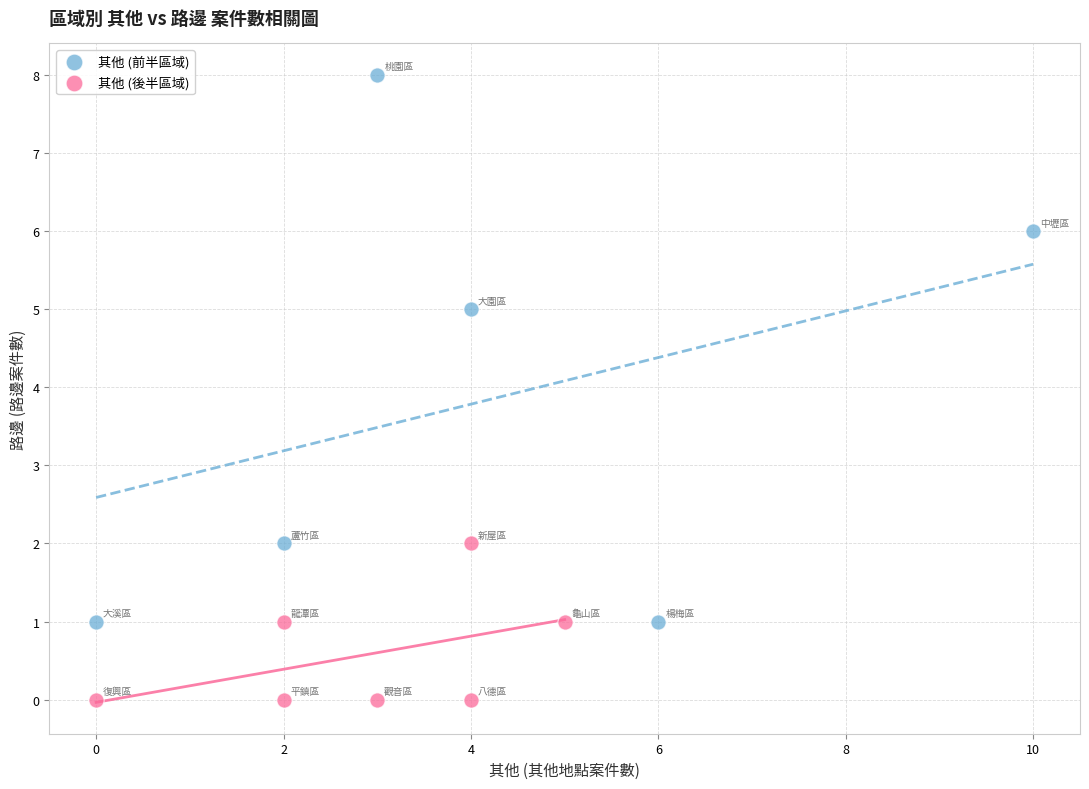

Which series has the widest spread of Y values?

其他 (前半區域)